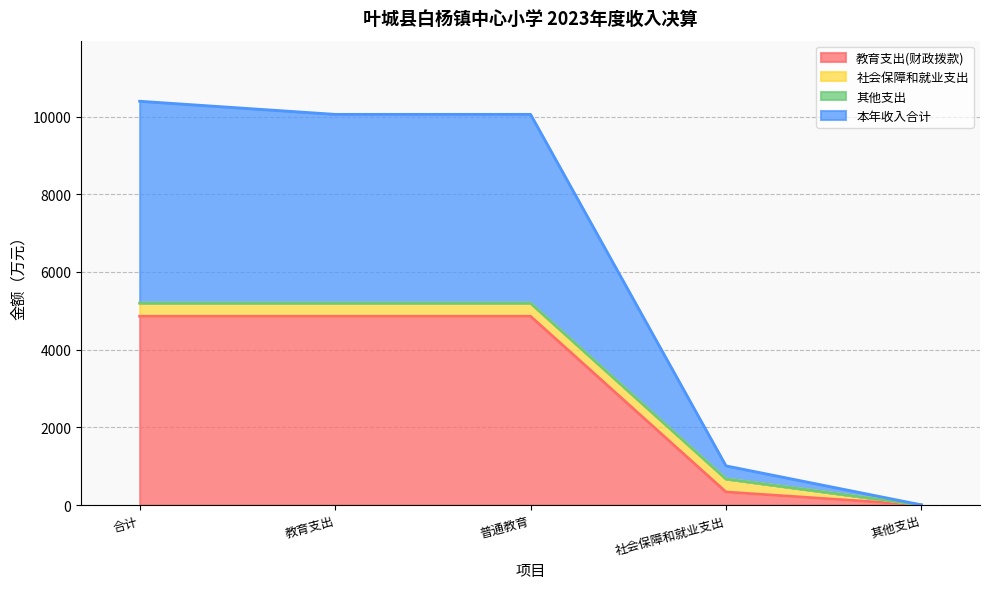

Read the 本年收入合计 value at 社会保障和就业支出.

1008.6